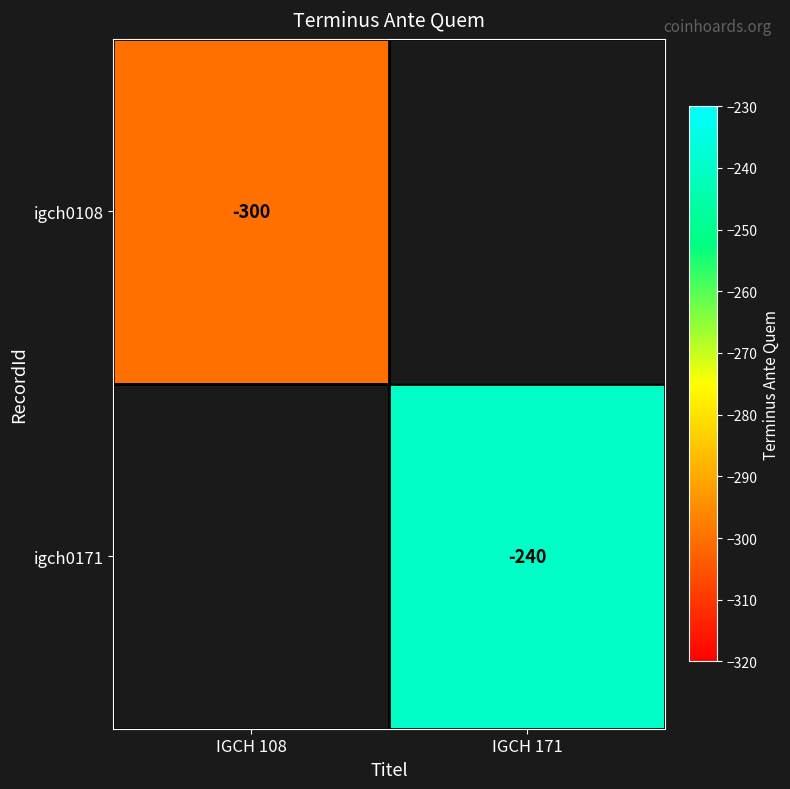

Is the value of igch0171 at IGCH 171 greater than the value of igch0108 at IGCH 108?

Yes